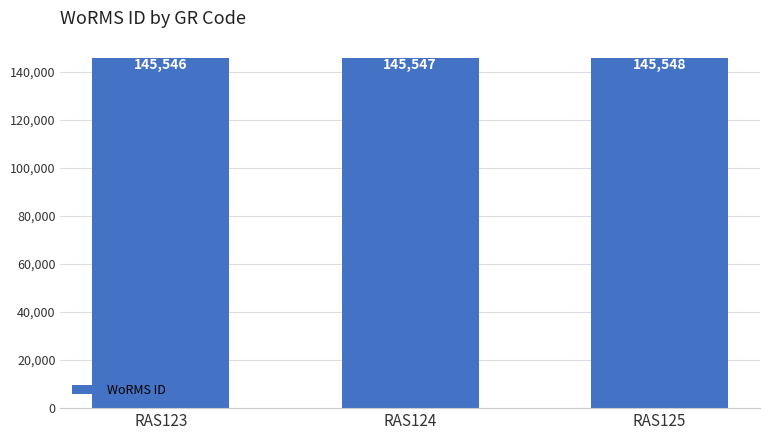

Reading right to left, transcribe all the data shown in this chart.

145548	145547	145546